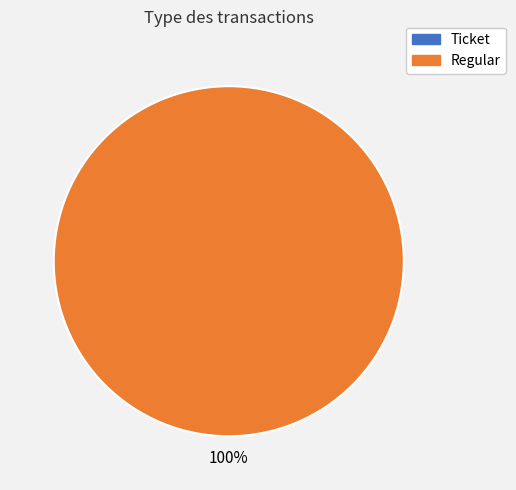

To the nearest percent, what is the difference between the Ticket and Regular slice percentages?

100%